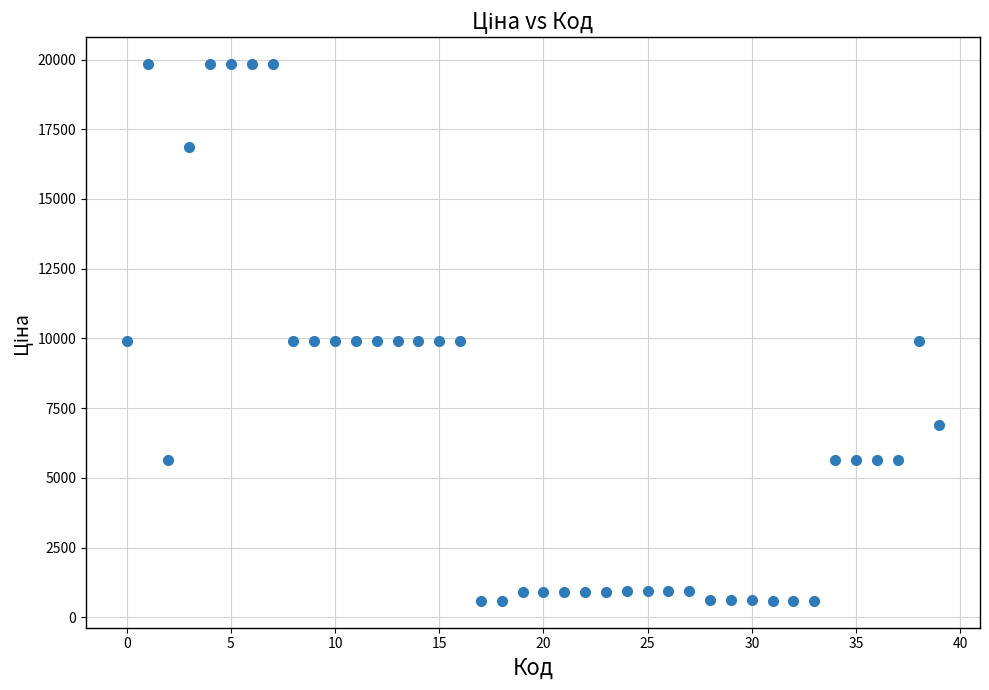

What is the range of Y values (max minus min)?

19245.8